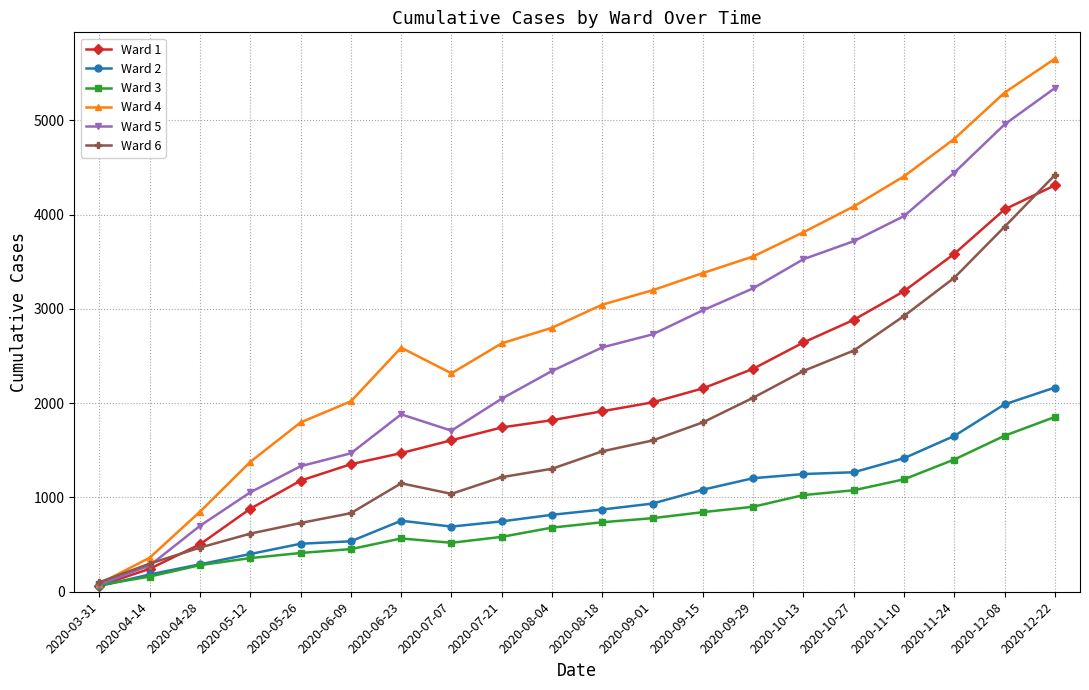

Where is the first local maximum for Ward 4?

2020-06-23